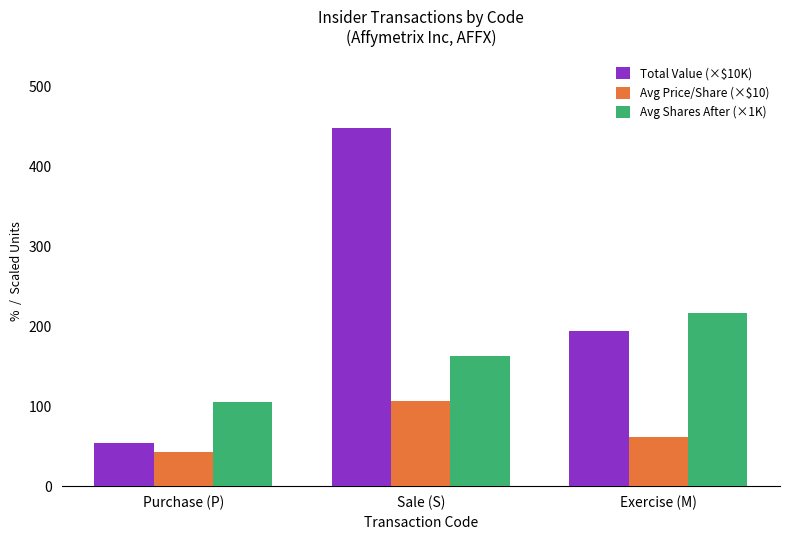

Does the chart contain any negative values?

No